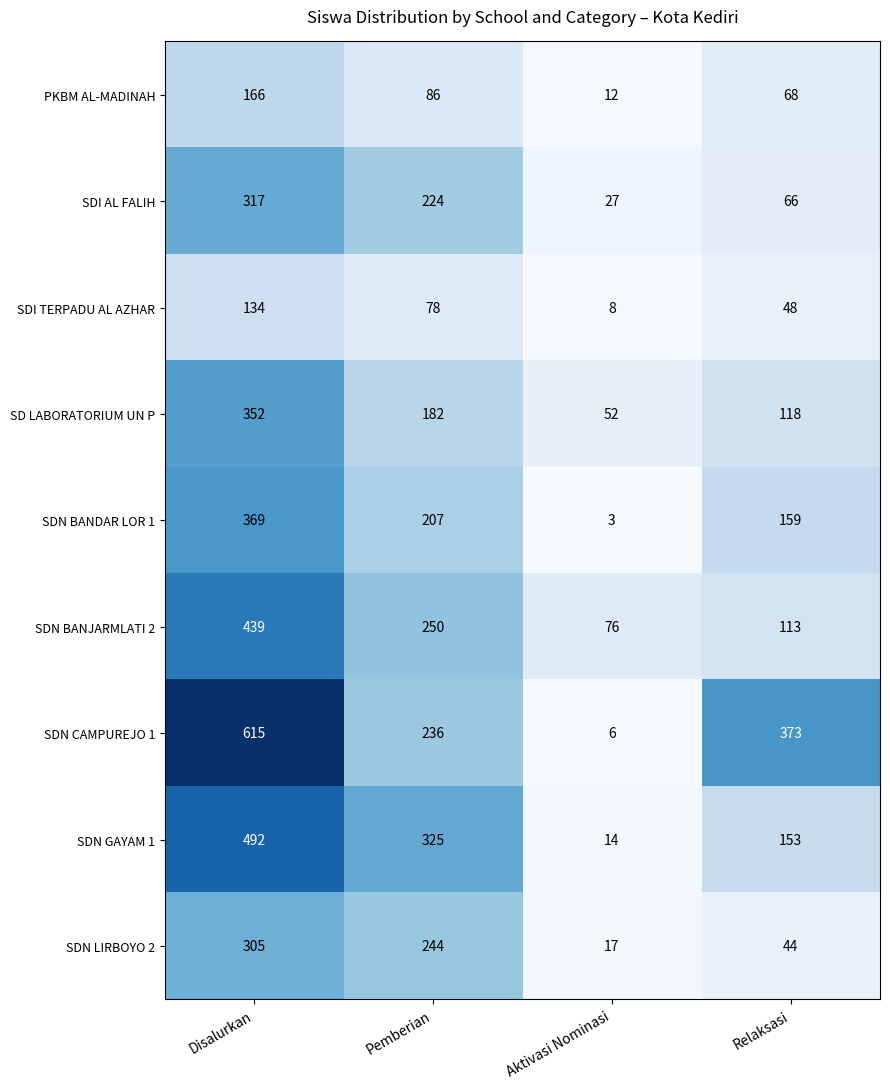

What is the sum of all SDN CAMPUREJO 1 values?

1230